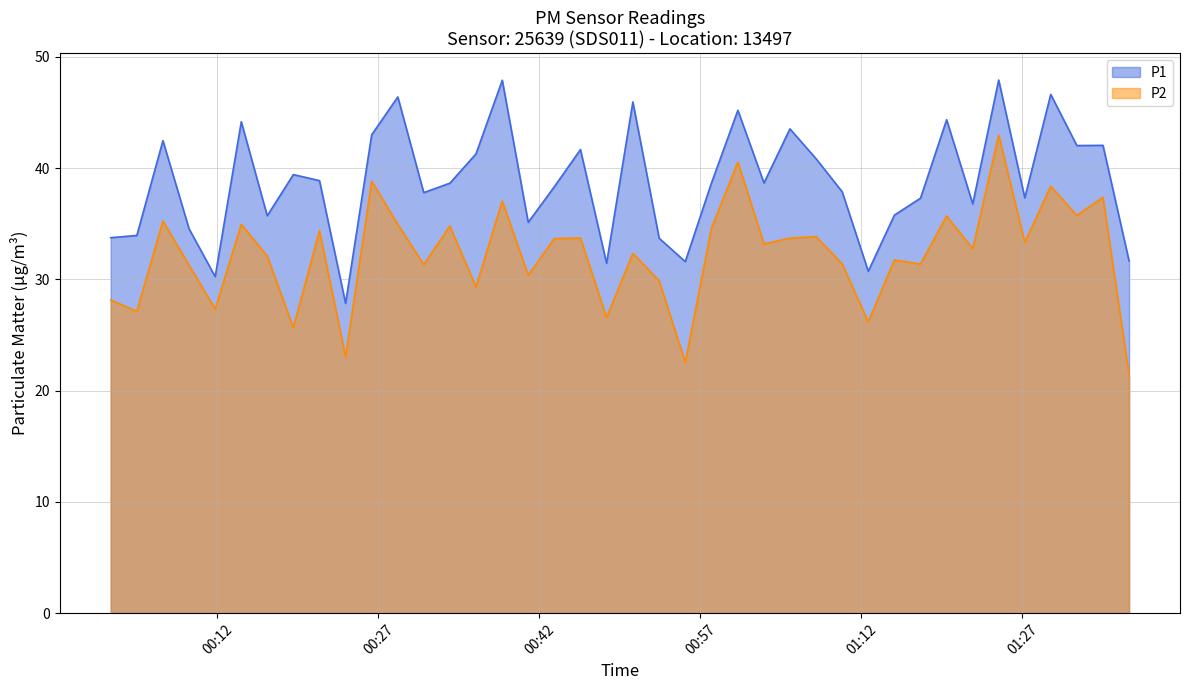

Which series has the largest total across all categories?

P1